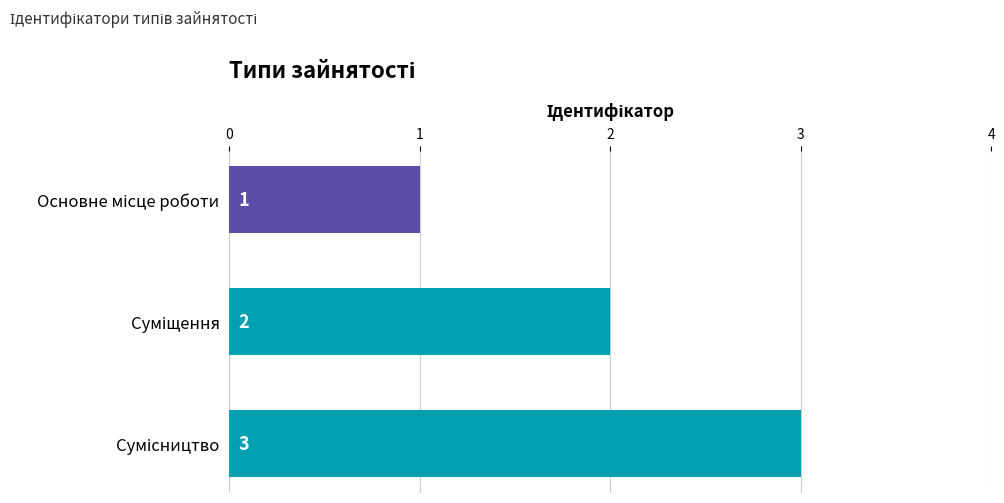

What is the greatest value displayed?

3